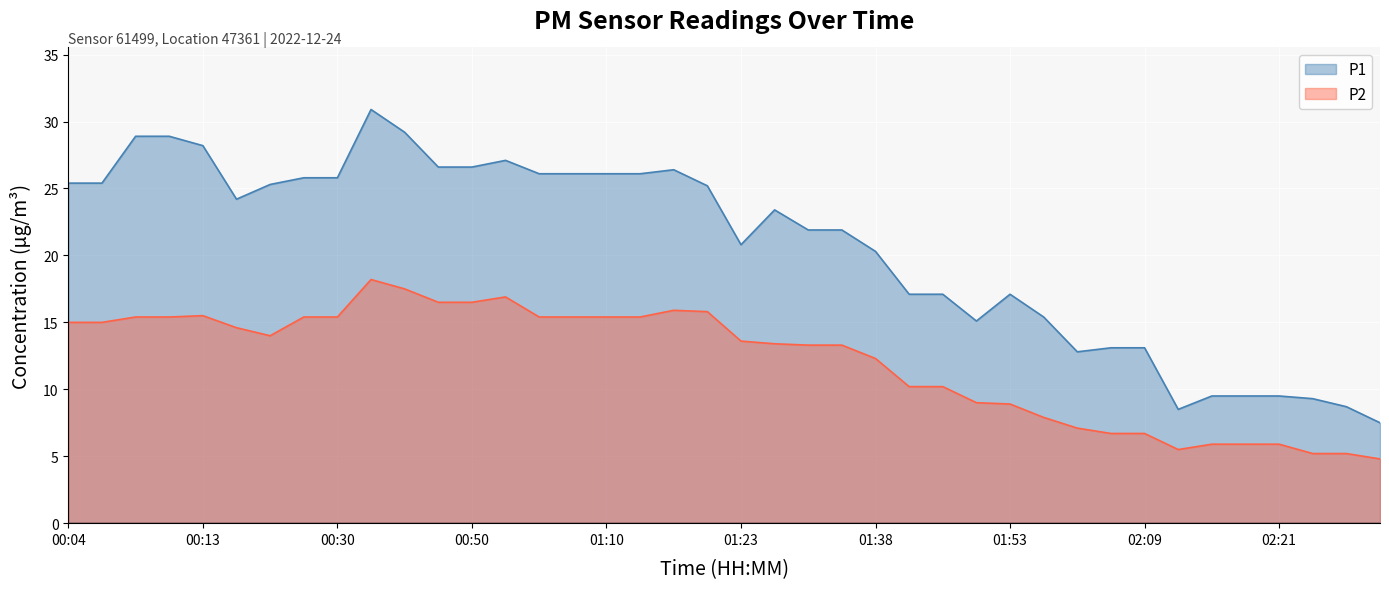

Rank the categories by P2 value from lowest to highest.

02:33, 02:26, 02:27, 02:15, 02:18, 02:19, 02:21, 02:07, 02:09, 02:06, 01:58, 01:53, 01:48, 01:43, 01:44, 01:38, 01:33, 01:34, 01:30, 01:23, 00:23, 00:21, 00:04, 00:05, 00:08, 00:10, 00:28, 00:30, 01:08, 01:09, 01:10, 01:12, 00:13, 01:18, 01:16, 00:48, 00:50, 00:58, 00:39, 00:33